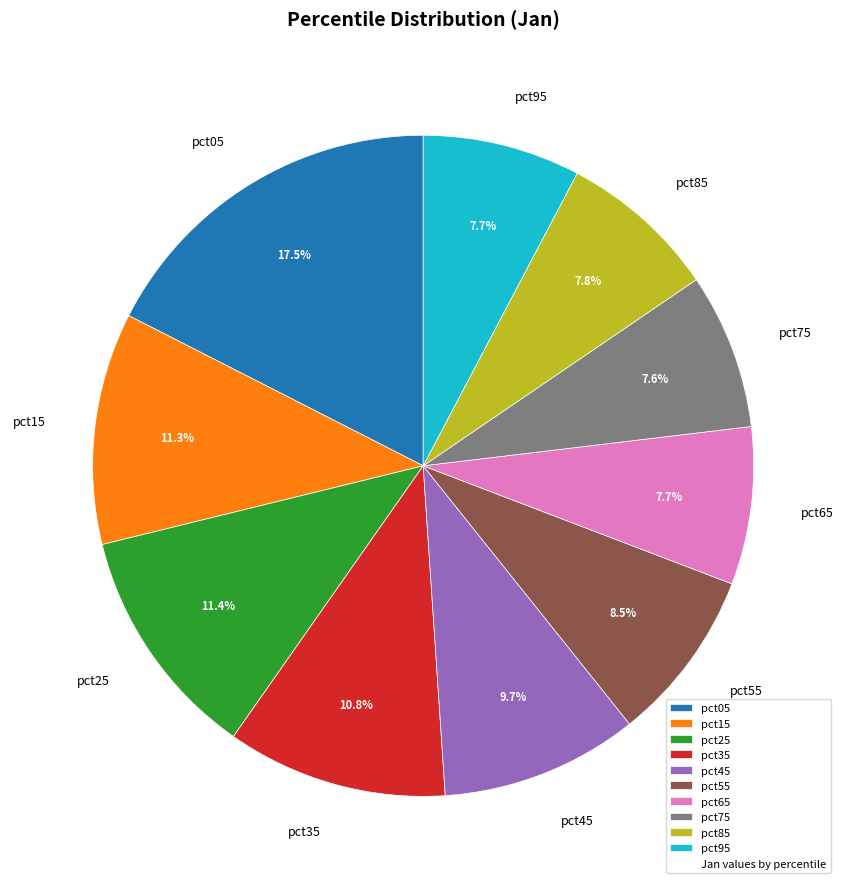

To the nearest percent, what is the combined percentage of pct15 and pct95?

19%